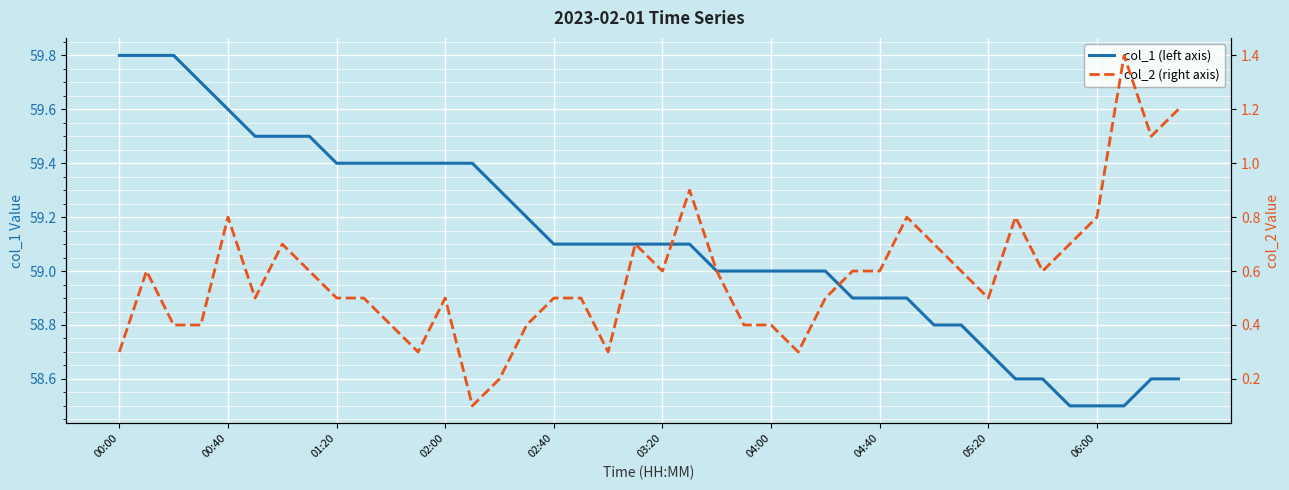

Between 11 and 24, which is larger?

11